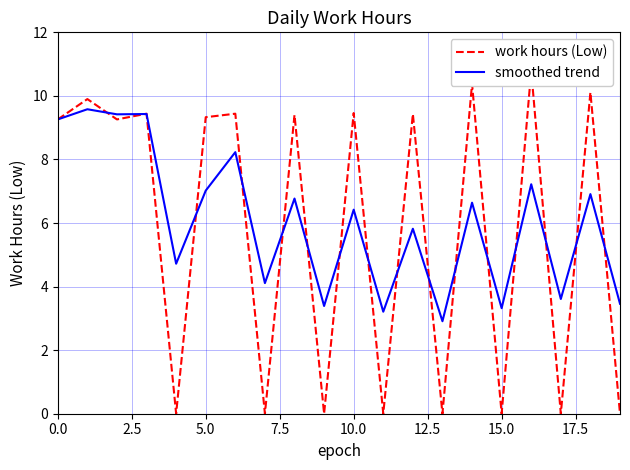

What is the difference between the highest and lowest values at 14?

3.7